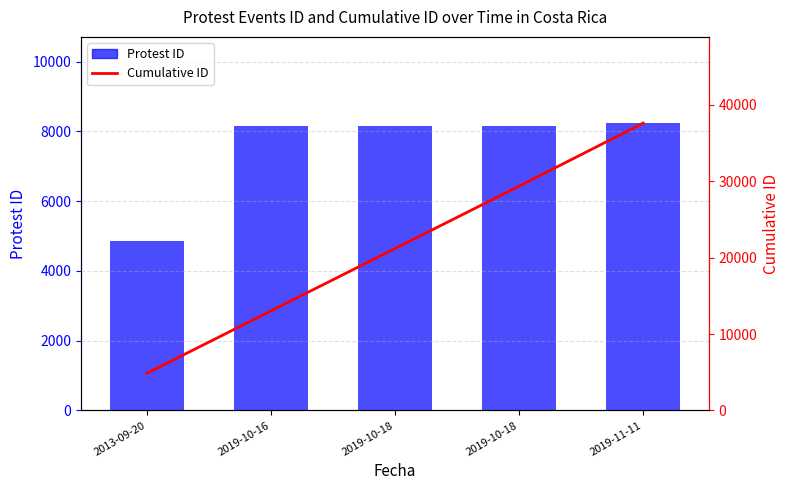

Rank the series at 2019-10-18 from highest to lowest value.

Cumulative ID, Protest ID